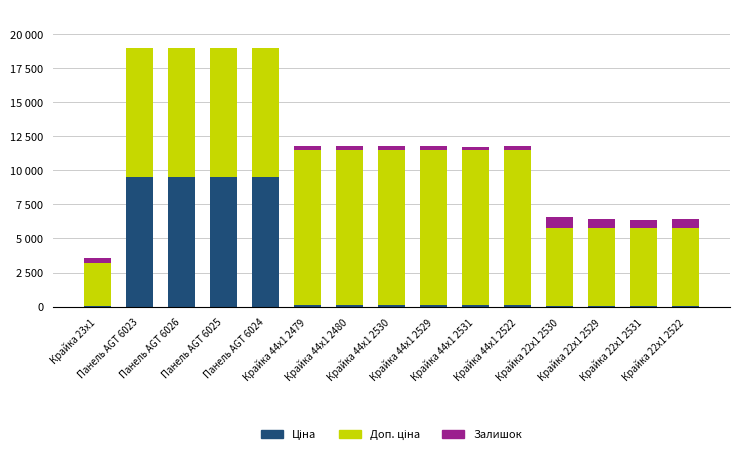

What is the difference between the Залишок values at Крайка 44x1 2479 and Крайка 44x1 2531?

45.0